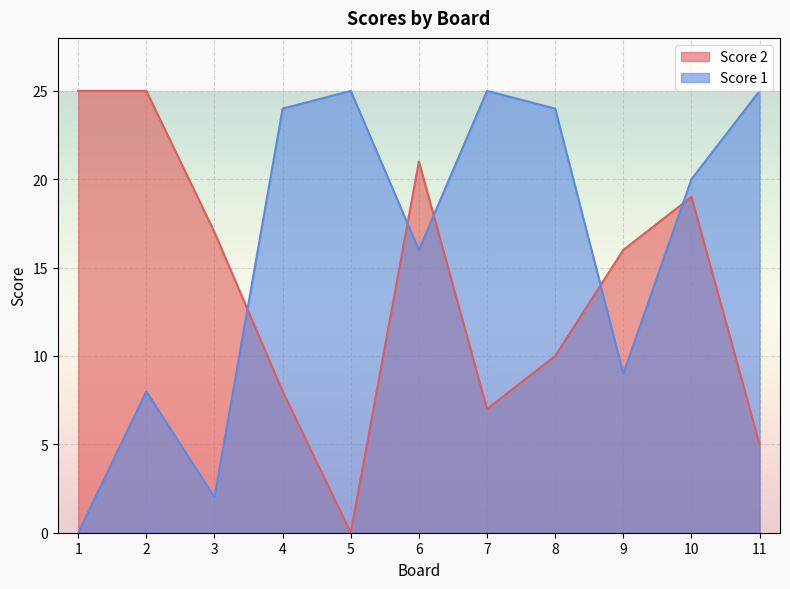

True or false: Score 1 has more than 2 interior local peaks.

True